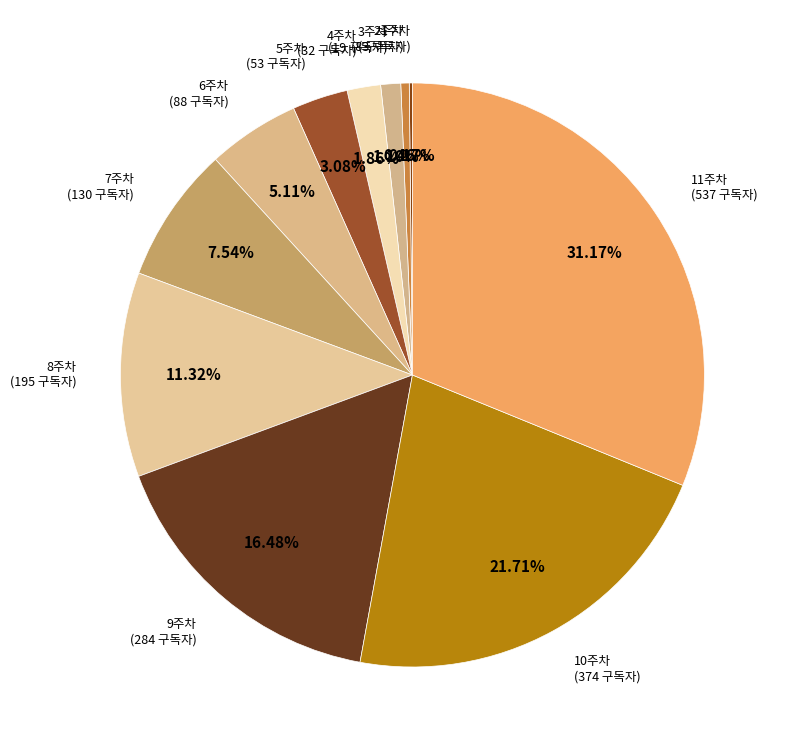

Does 10주차 represent more than half of the total?

No